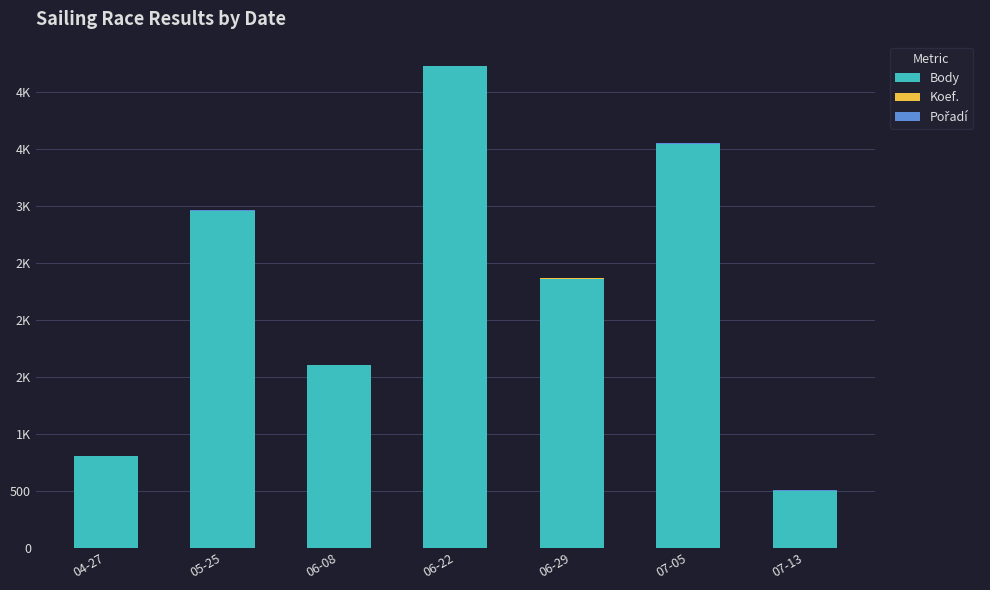

At which label is Pořadí closest to 2?

06-08